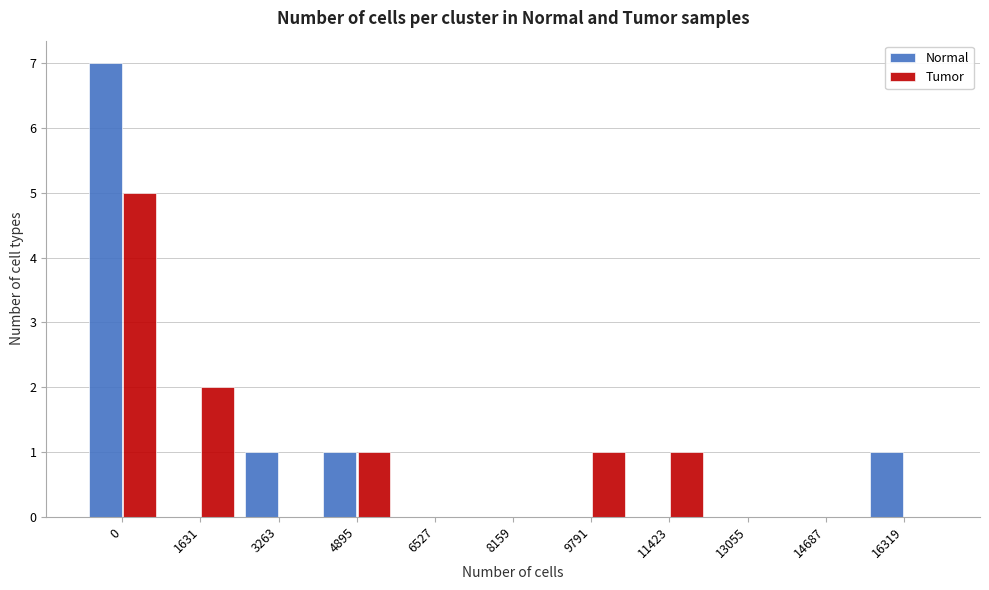

Reading left to right, transcribe all the data shown in this chart.

Normal: 0=7	1631=0	3263=1	4895=1	6527=0	8159=0	9791=0	11423=0	13055=0	14687=0	16319=1
Tumor: 0=5	1631=2	3263=0	4895=1	6527=0	8159=0	9791=1	11423=1	13055=0	14687=0	16319=0